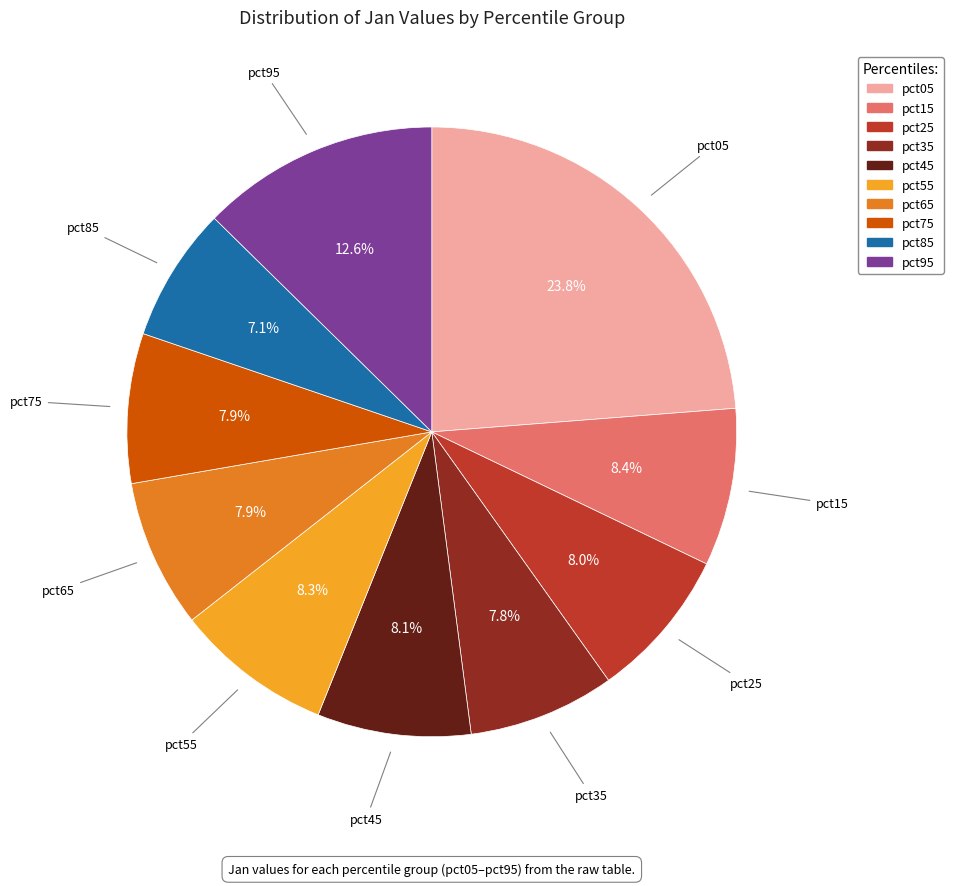

The pct05 slice represents 15% of the pie. True or false?

False